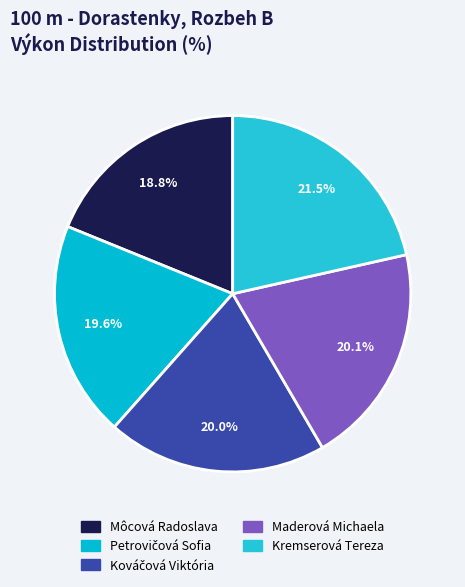

True or false: Kremserová Tereza accounts for 21% of the total.

True